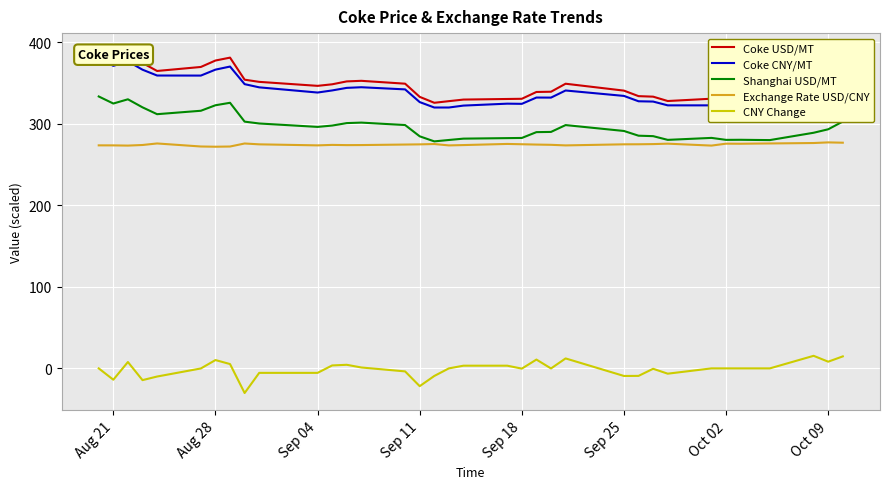

Count the number of categories in the chart.

36